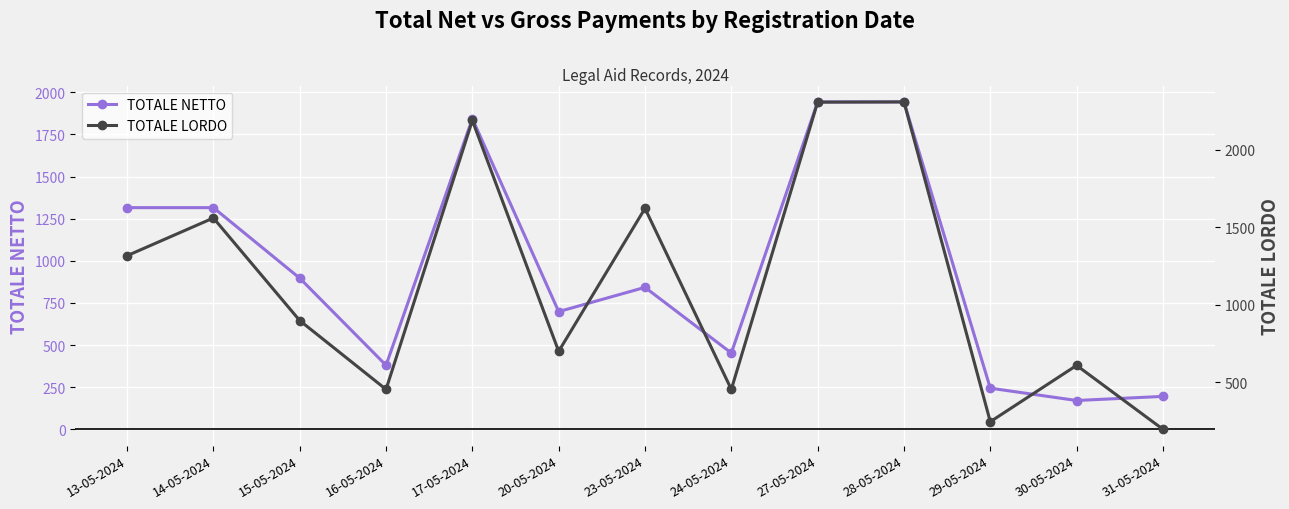

Between 13-05-2024 and 29-05-2024, which is larger?

13-05-2024